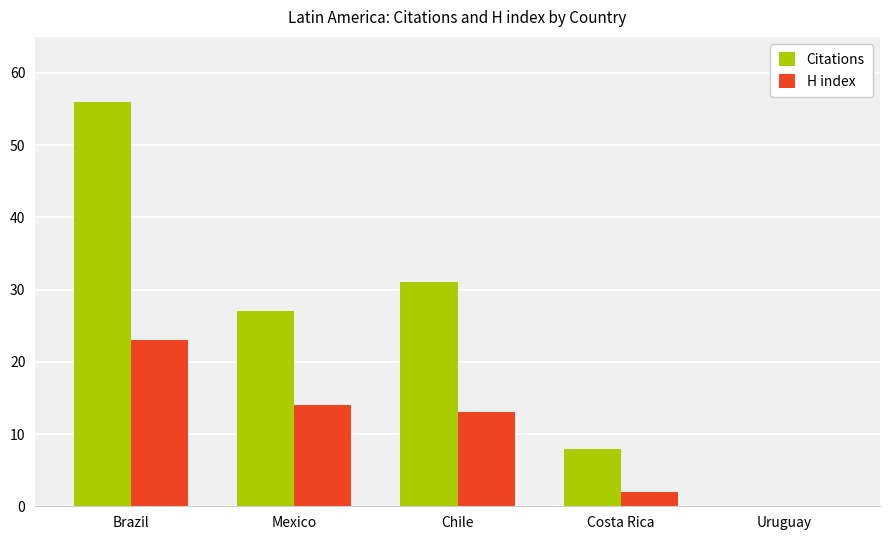

At which label does Citations first exceed 27?

Brazil